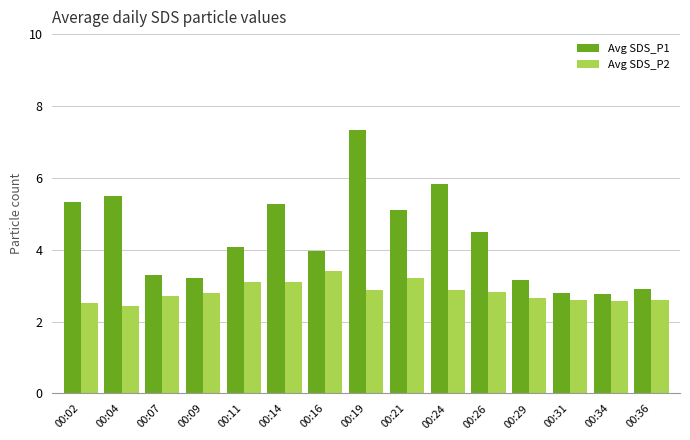

Reading left to right, extract all data points from this chart.

Avg SDS_P1: 5.3	5.5	3.3	3.2	4.1	5.3	4.0	7.3	5.1	5.8	4.5	3.2	2.8	2.8	2.9
Avg SDS_P2: 2.5	2.4	2.7	2.8	3.1	3.1	3.4	2.9	3.2	2.9	2.8	2.7	2.6	2.6	2.6